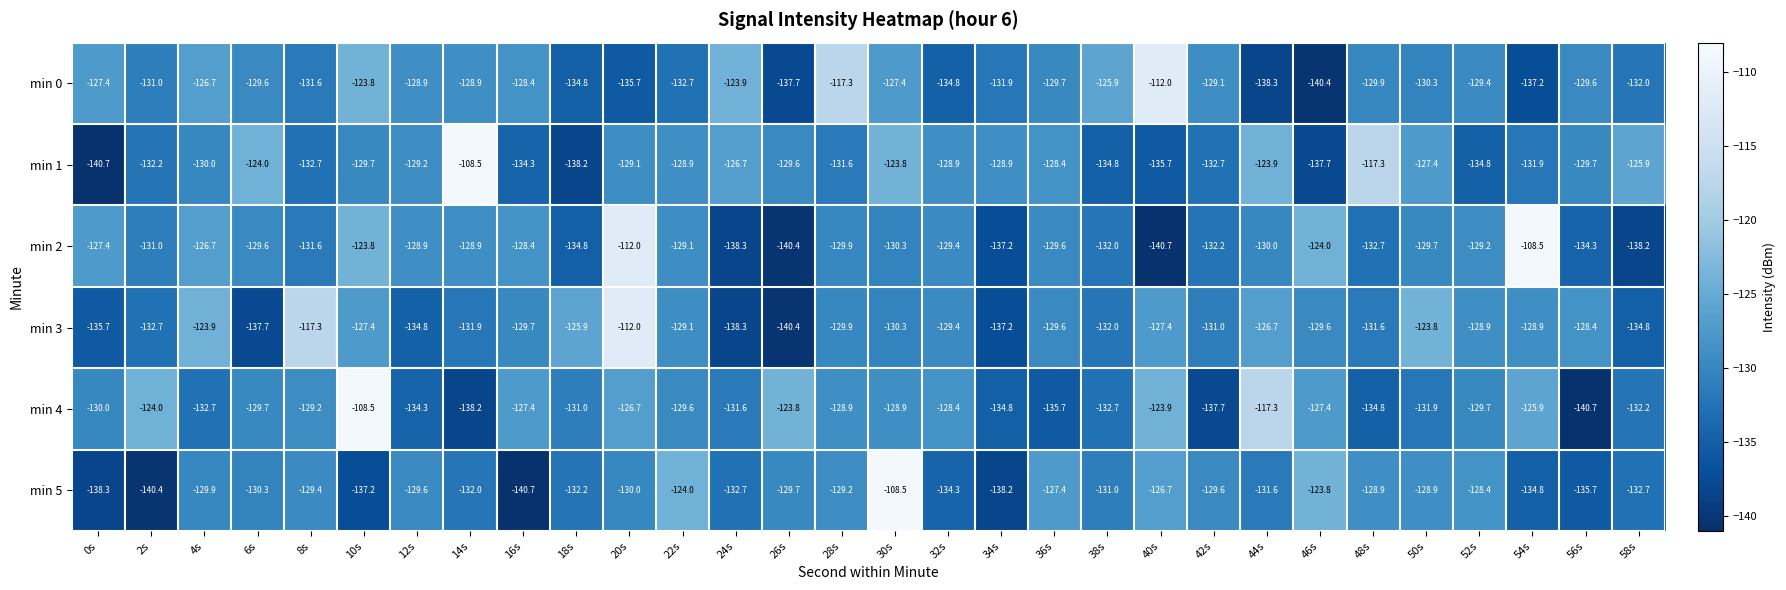

How many data points in min 4 are above -129?

12